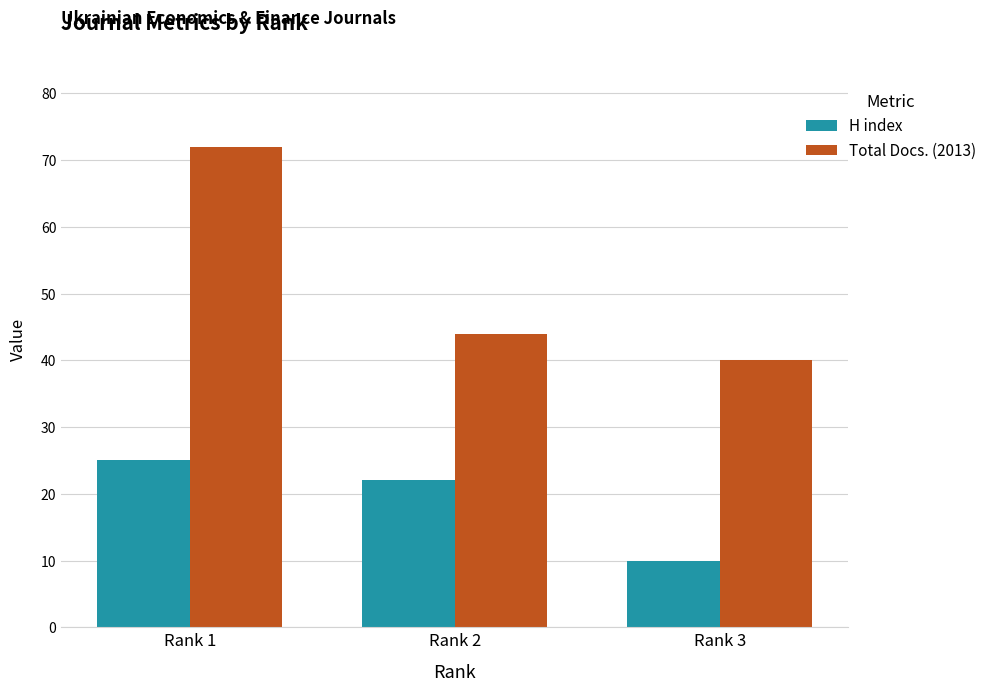

The Total Docs. (2013) series shows 9 at Rank 2. True or false?

False